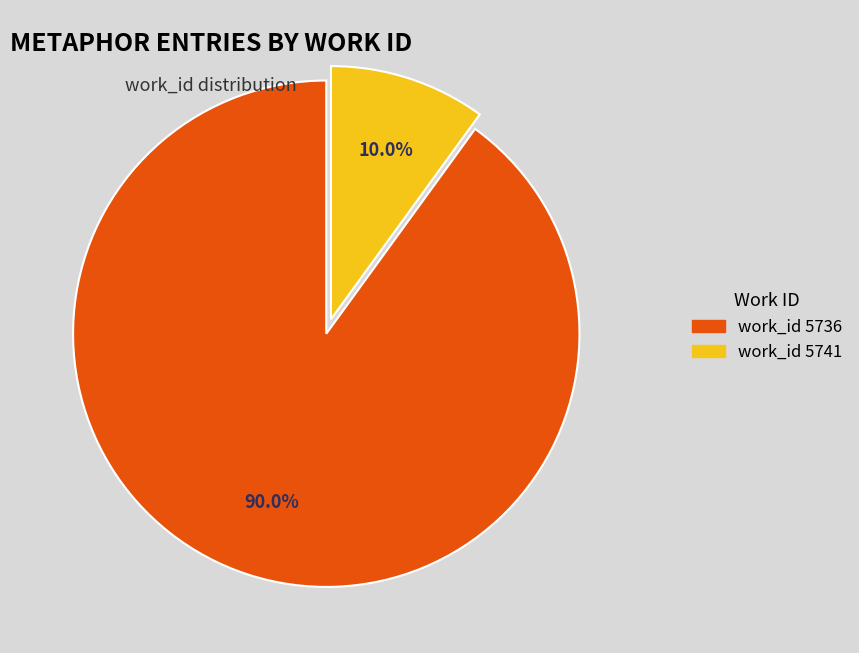

Count the number of slices in the pie.

2